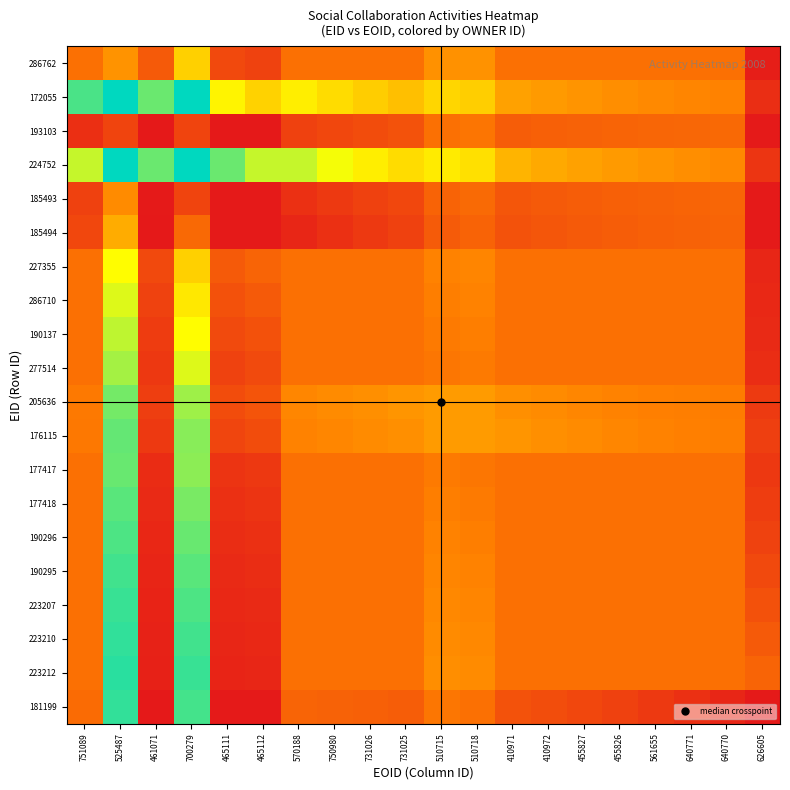

Which has a higher value, 731025 or 455826?

731025